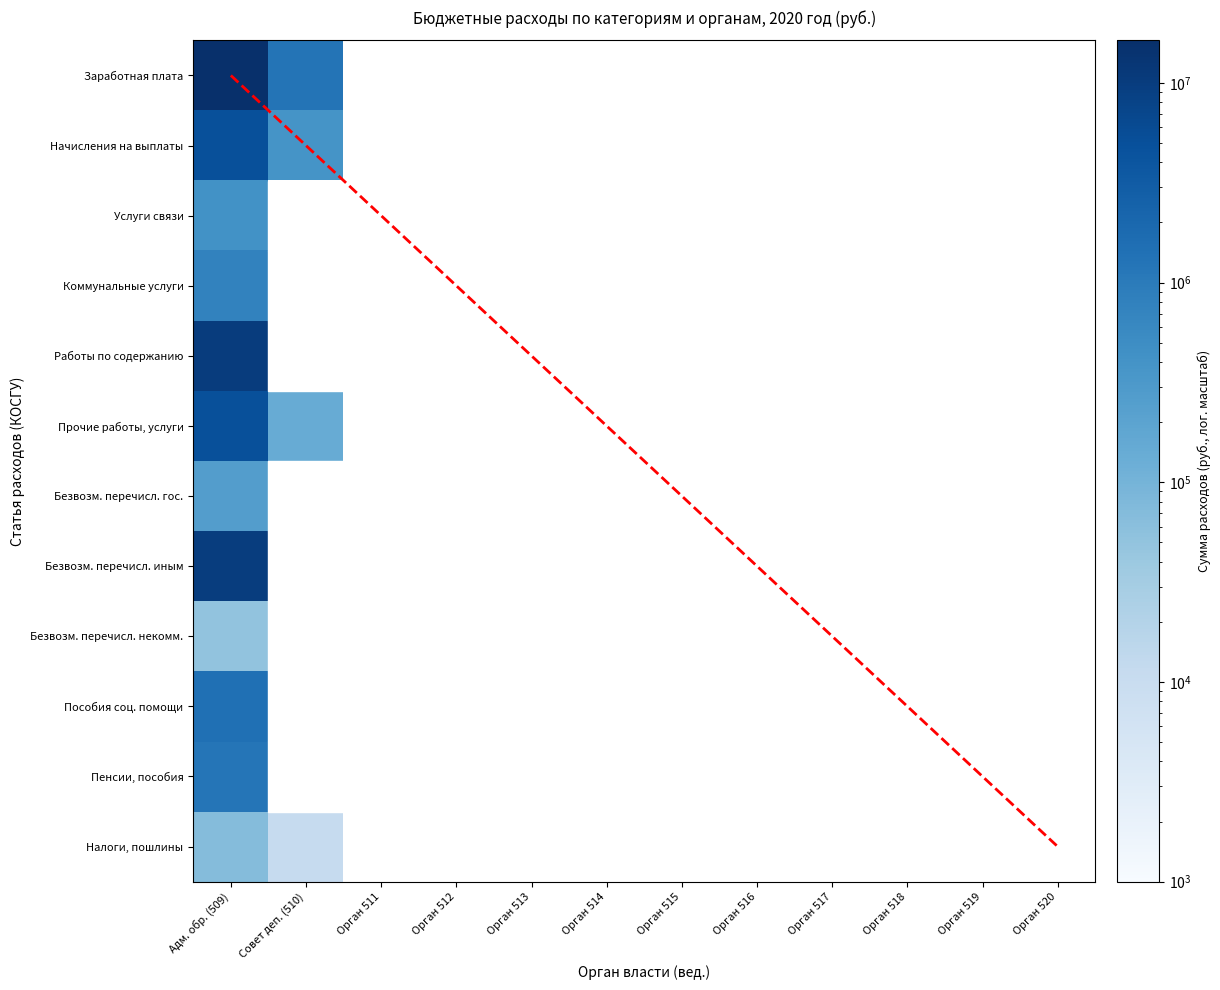

How many series are shown in this chart?

13